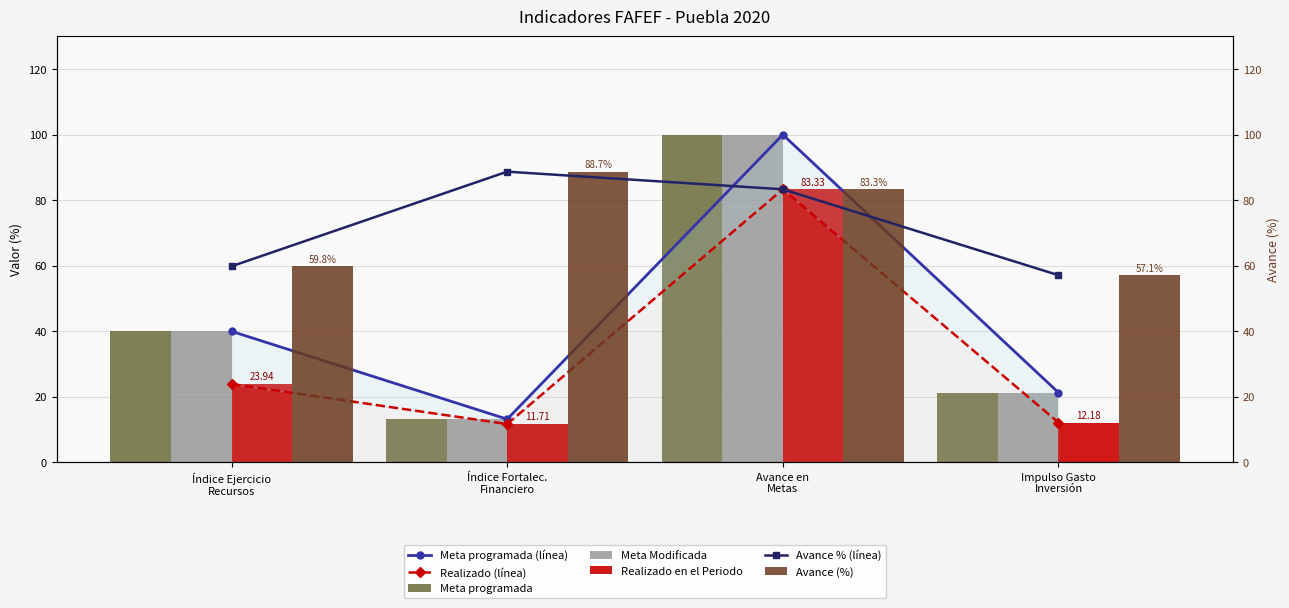

What is the difference between the highest and lowest values at Impulso Gasto Inversión?

45.0